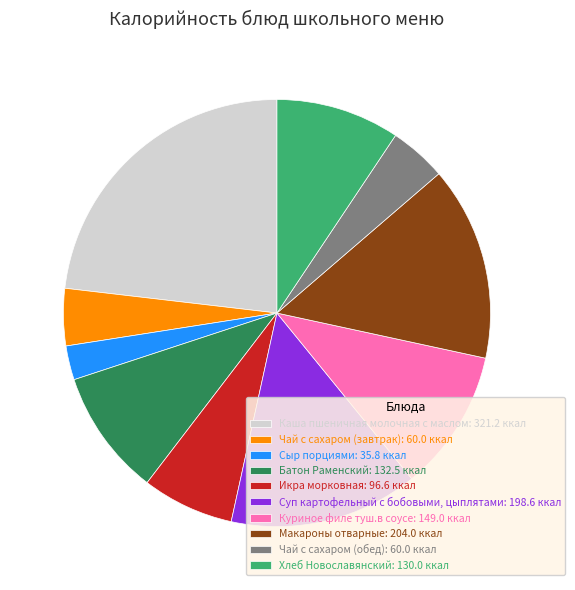

Is there a majority slice in this chart?

No